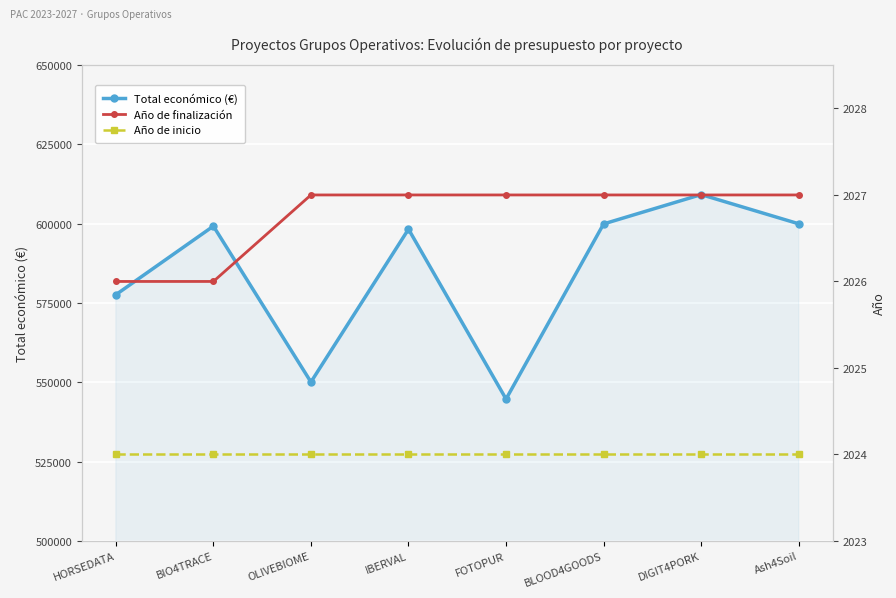

Which series has the largest total across all categories?

Total económico (€)